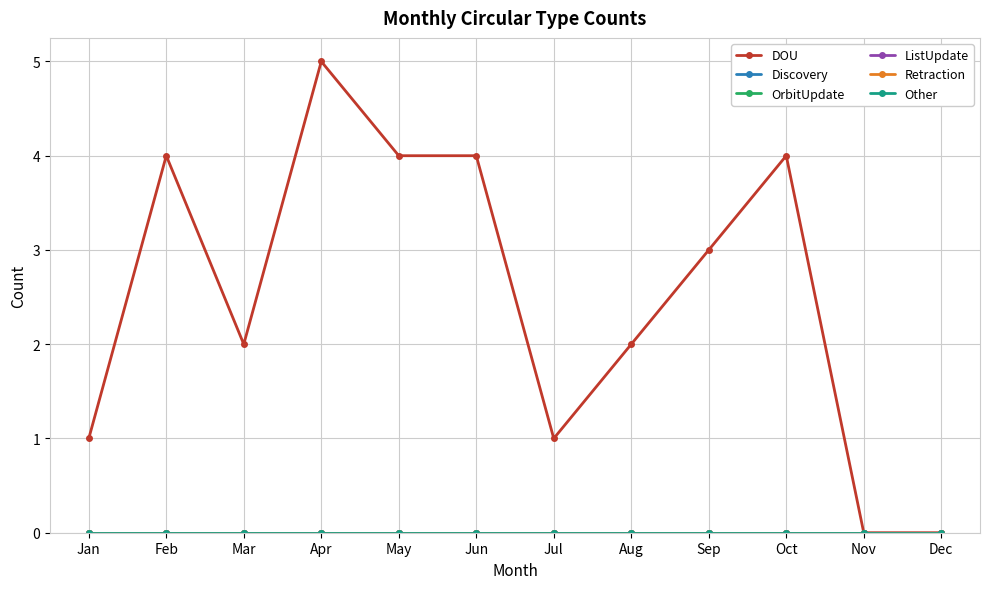

What is the total value across all series at Jul?

1